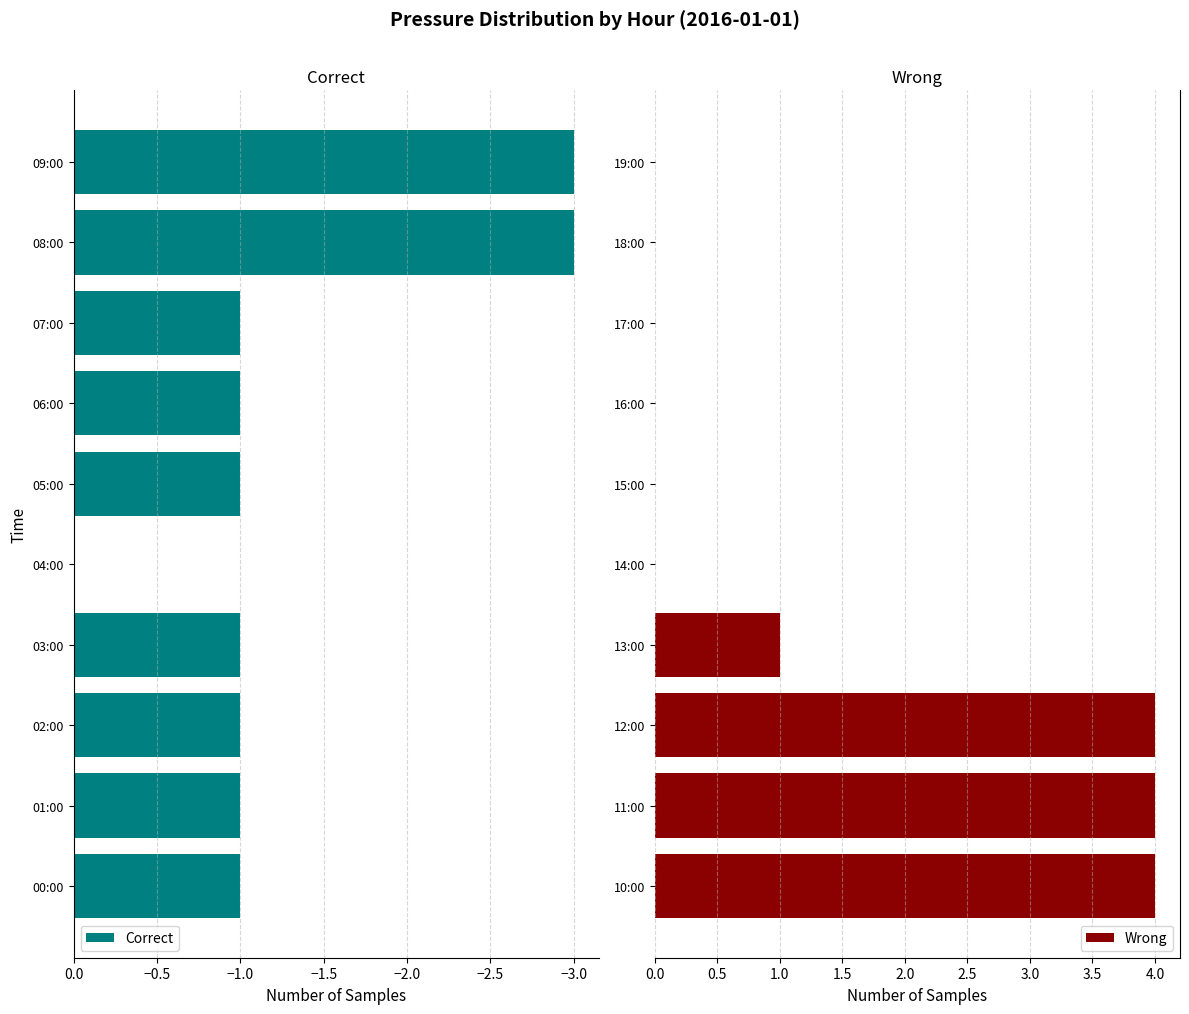

List the series in order of their peak value, highest first.

Wrong, Correct